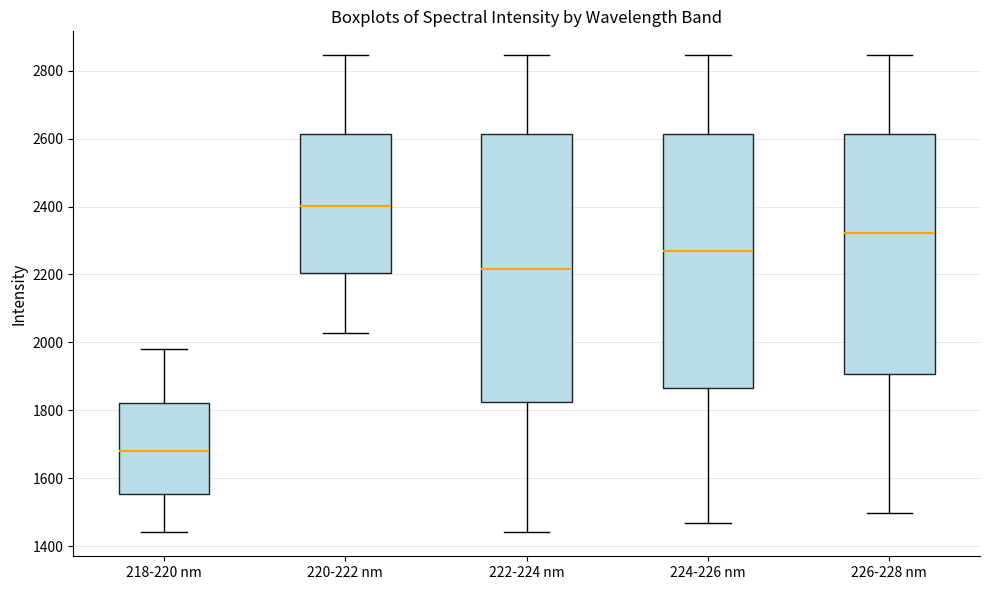

Comparing the boxes themselves (not the whiskers), which one is the tallest?

222-224 nm